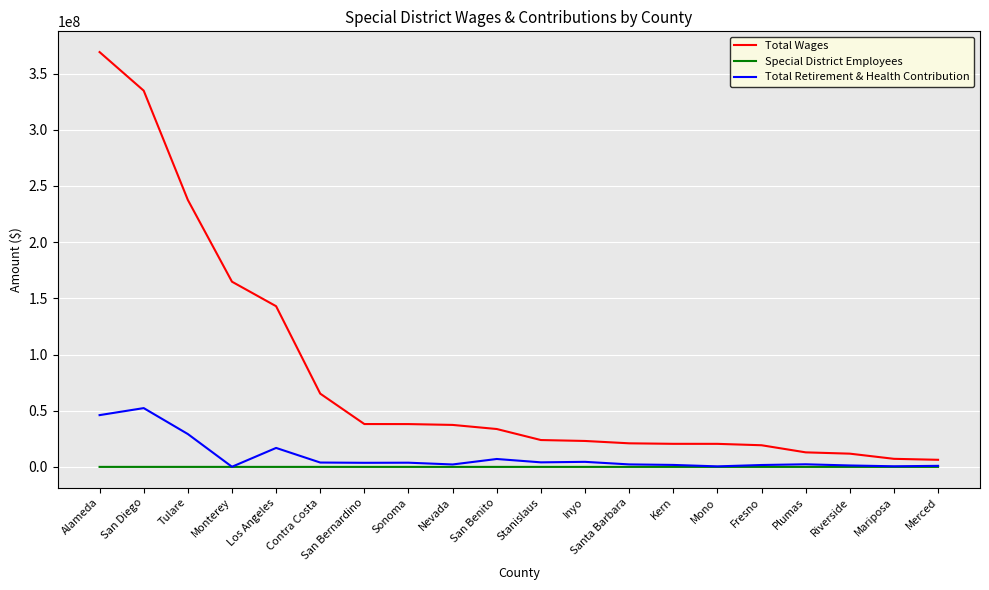

What is the difference between the Total Retirement & Health Contribution values at Mariposa and Contra Costa?

3335253